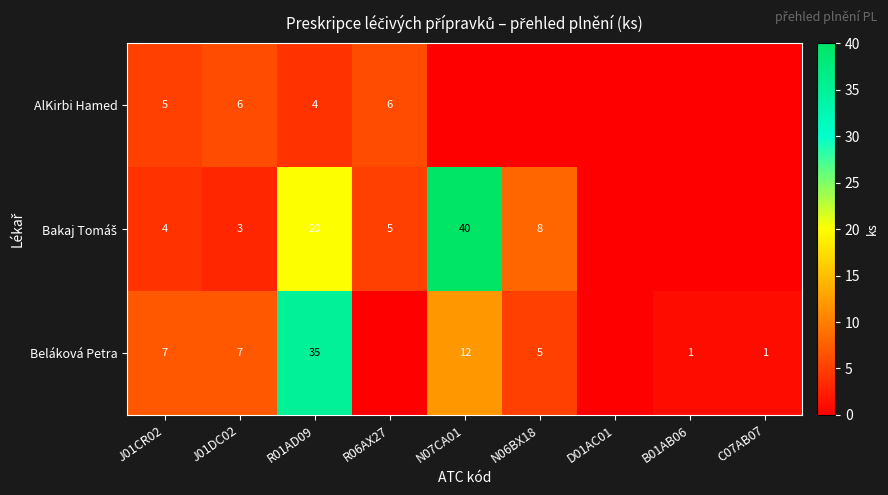

The Beláková Petra series shows 12 at N07CA01. True or false?

True